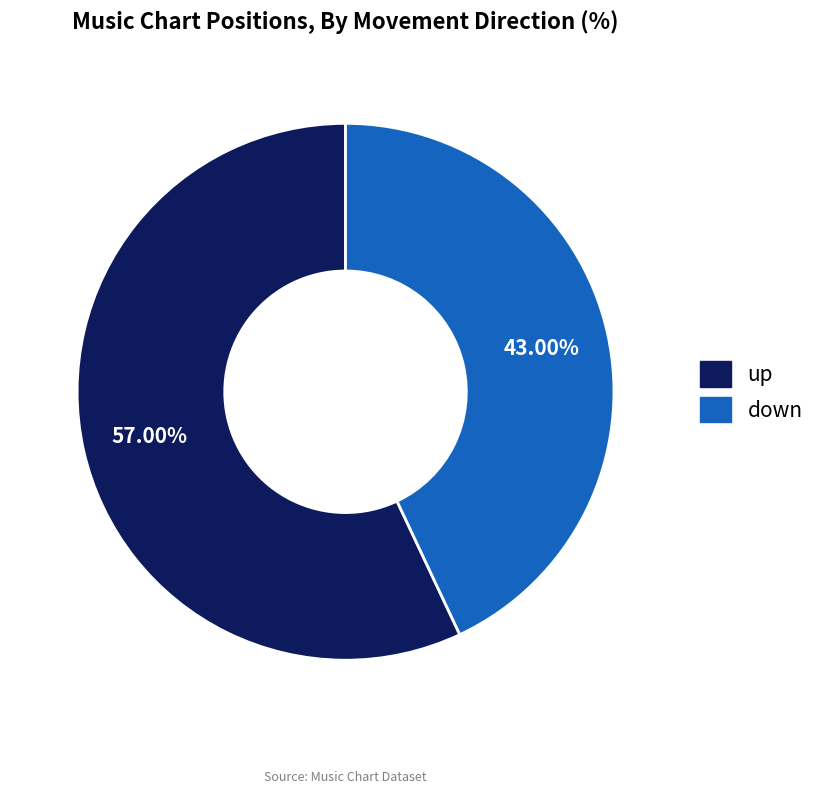

To the nearest percent, what is the difference between the largest and smallest slice percentages?

14%